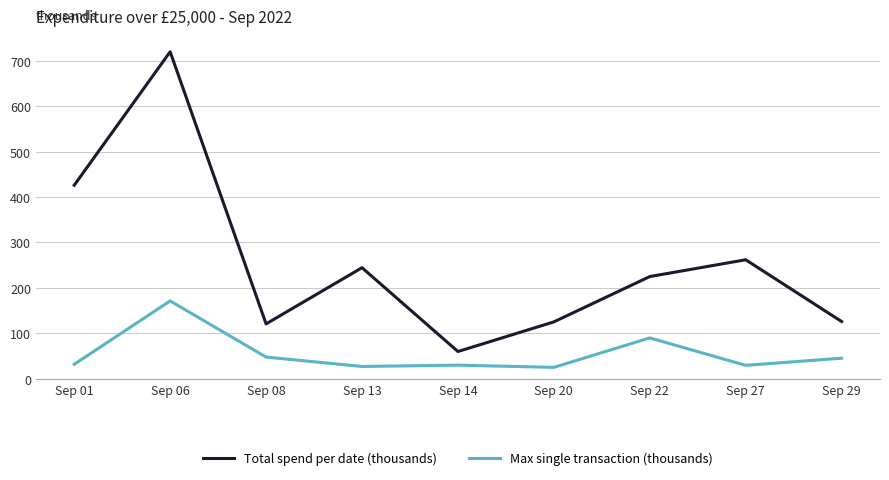

Between Sep 14 and Sep 22, which series saw the biggest shift?

Total spend per date (thousands)